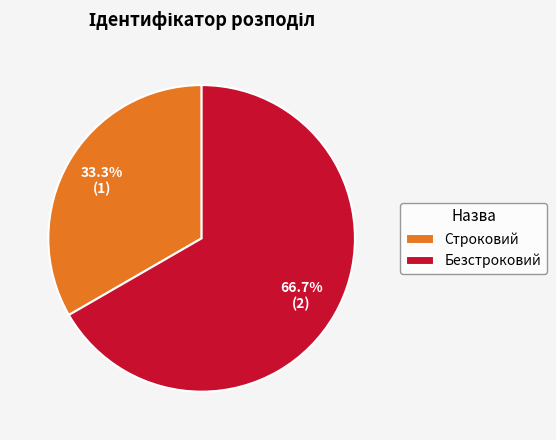

To the nearest percent, what is the average slice percentage?

50%